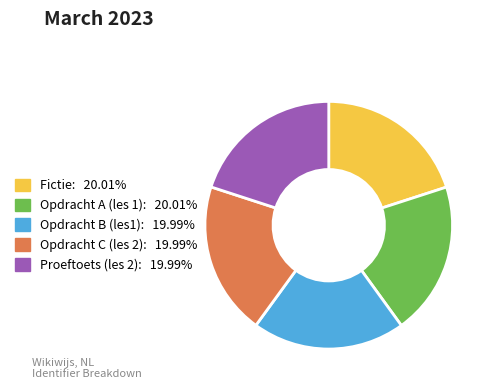

Combined, do Opdracht C (les 2) and Opdracht B (les1) account for over 50%?

No